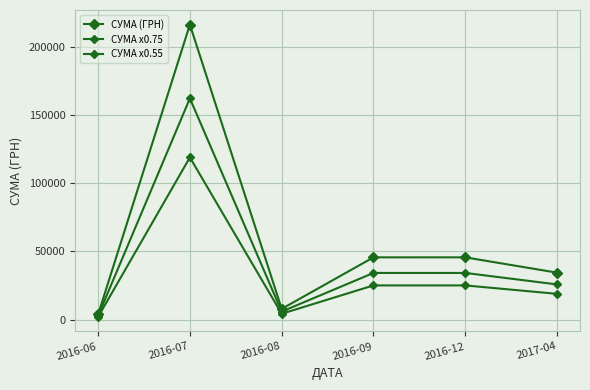

How many lines are shown in the chart?

3